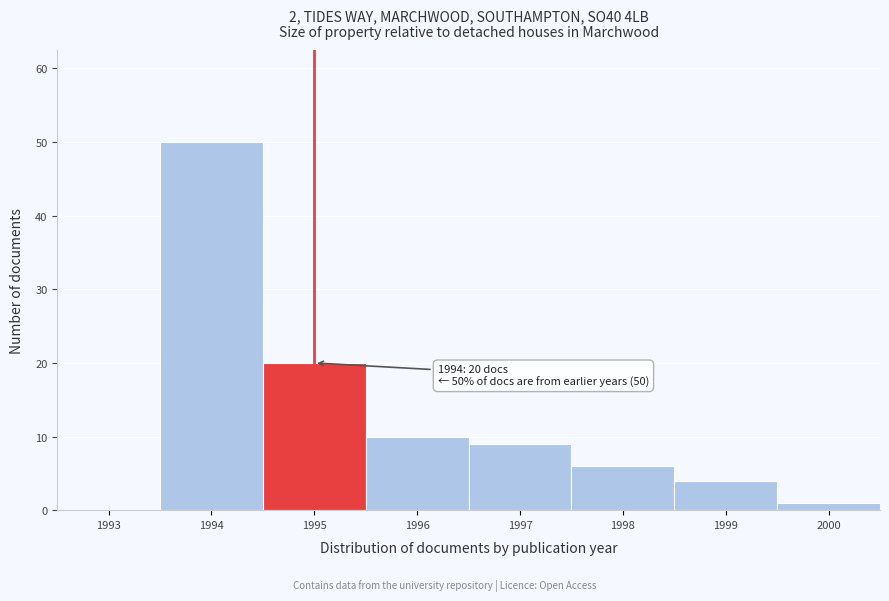

Reading left to right, transcribe all the data shown in this chart.

1993=0	1994=50	1995=20	1996=10	1997=9	1998=6	1999=4	2000=1